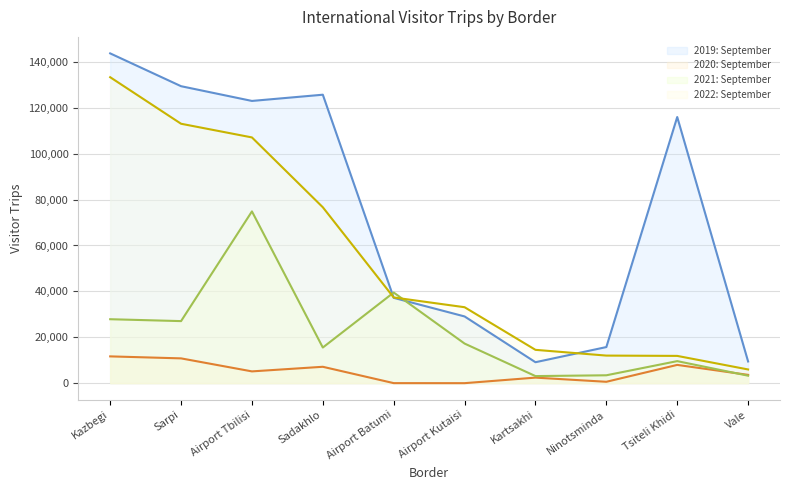

How many values in the 2022: September series are below 37340?

5